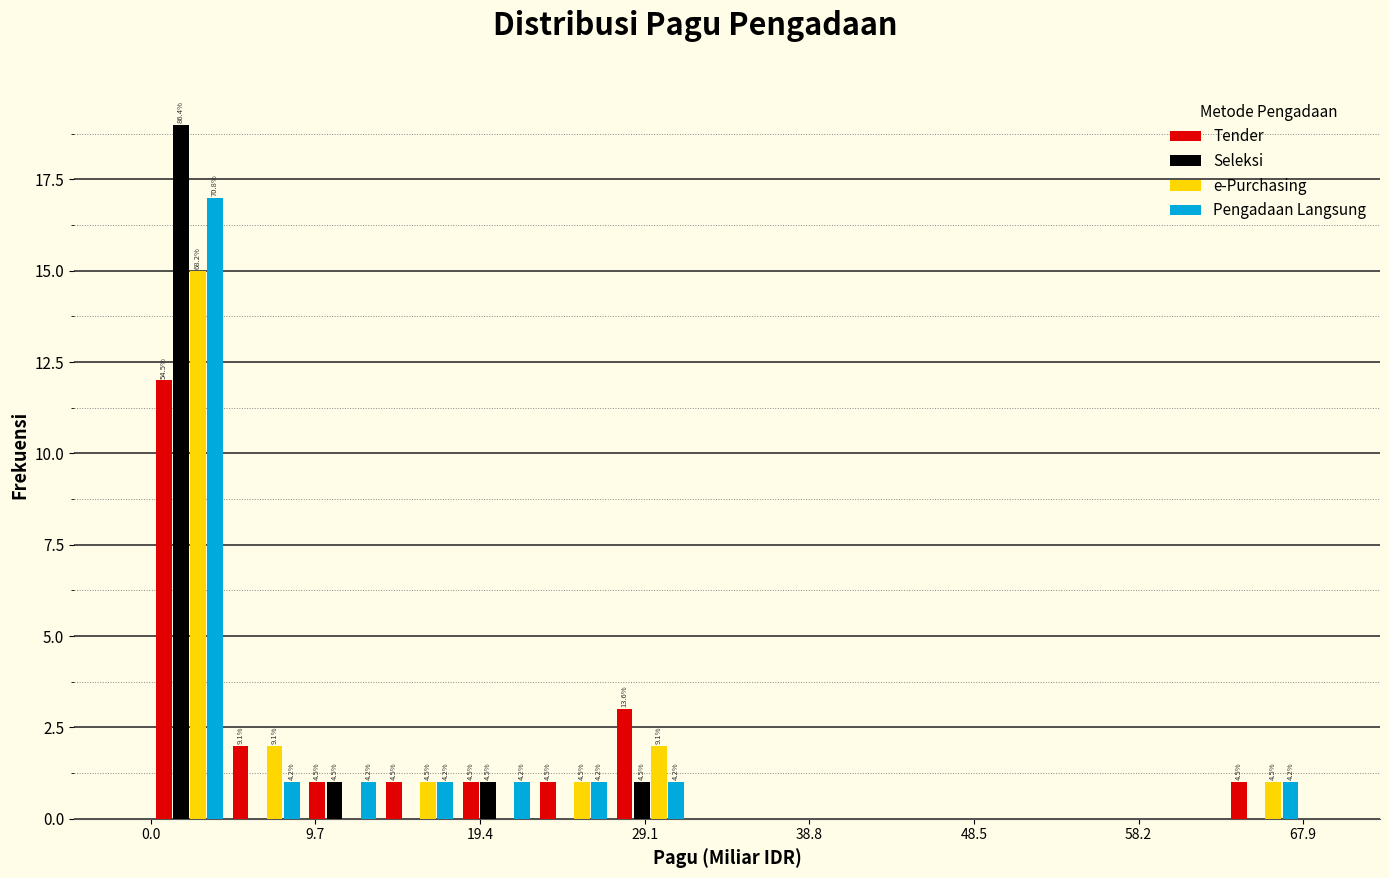

In the Tender series, which range on the x-axis has the tallest bar?

0 to 5